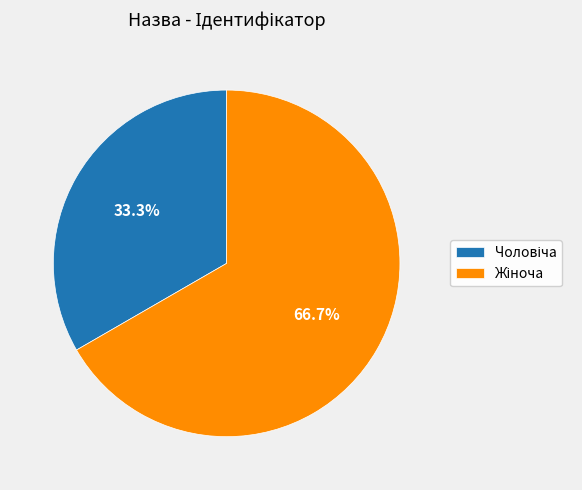

Is there a majority slice in this chart?

Yes